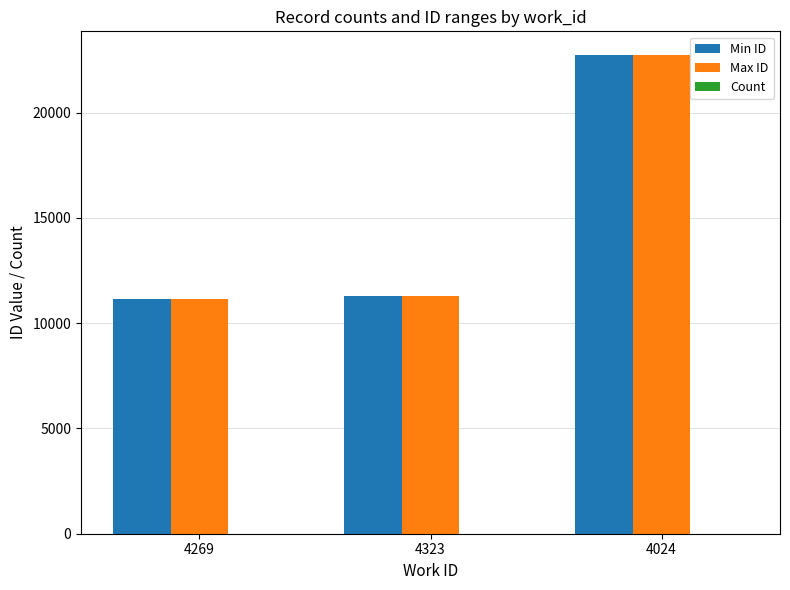

At which label is Max ID closest to 16938?

4323